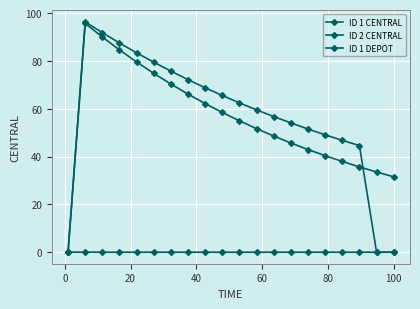

How many values in the ID 2 CENTRAL series exceed 62?

10